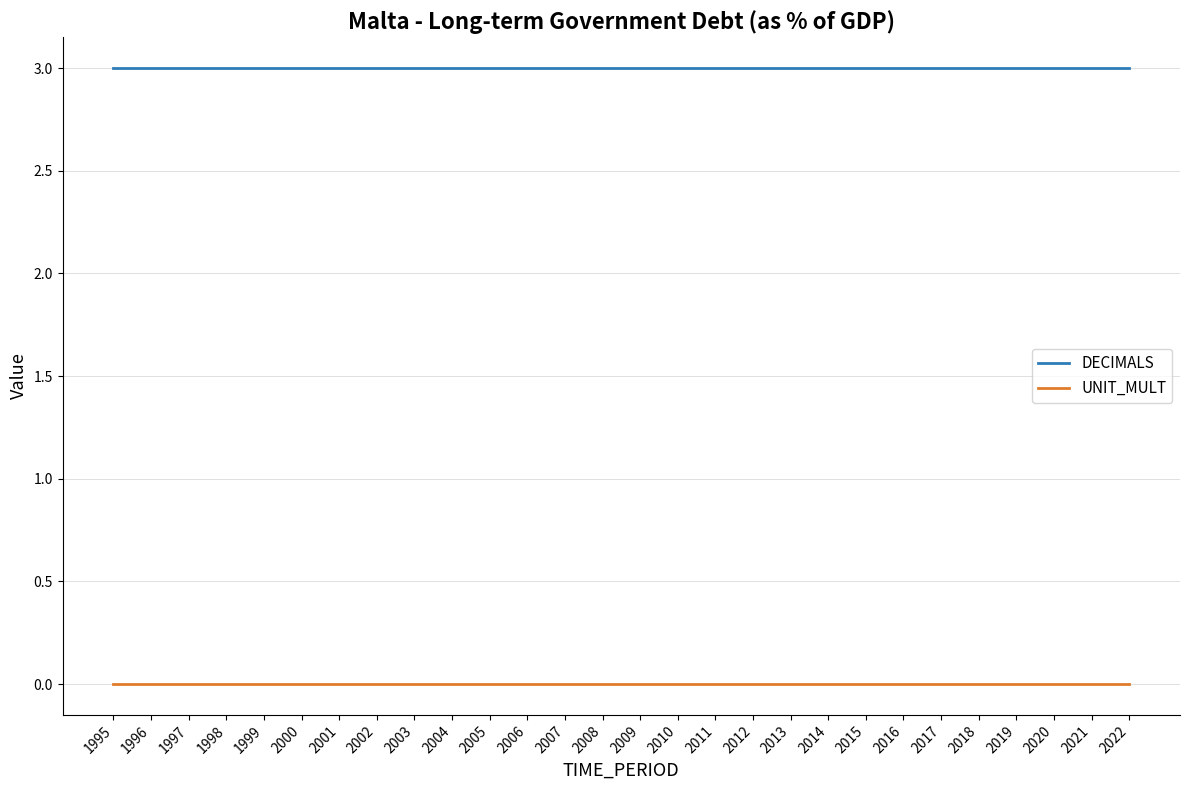

Reading right to left, list all the values displayed in this chart.

DECIMALS: 3	3	3	3	3	3	3	3	3	3	3	3	3	3	3	3	3	3	3	3	3	3	3	3	3	3	3	3
UNIT_MULT: 0	0	0	0	0	0	0	0	0	0	0	0	0	0	0	0	0	0	0	0	0	0	0	0	0	0	0	0